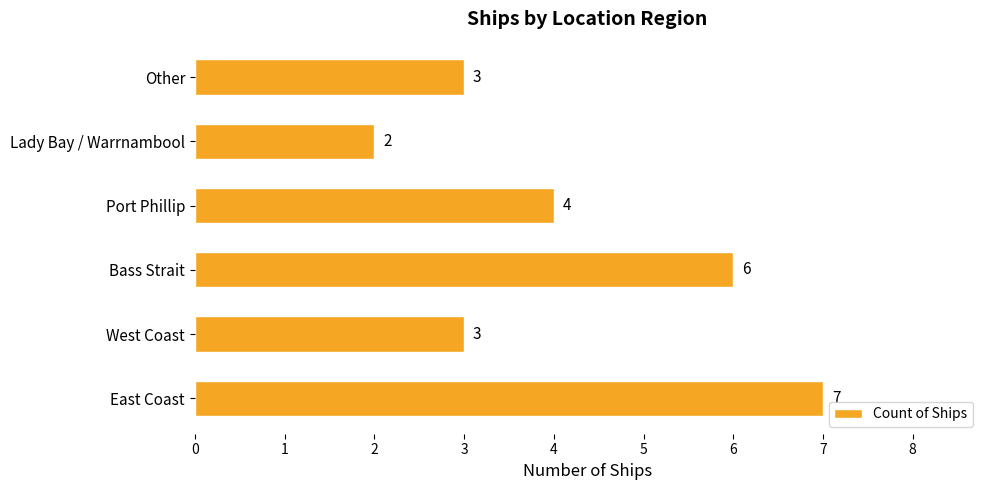

Between Lady Bay / Warrnambool and Other, which is larger?

Other